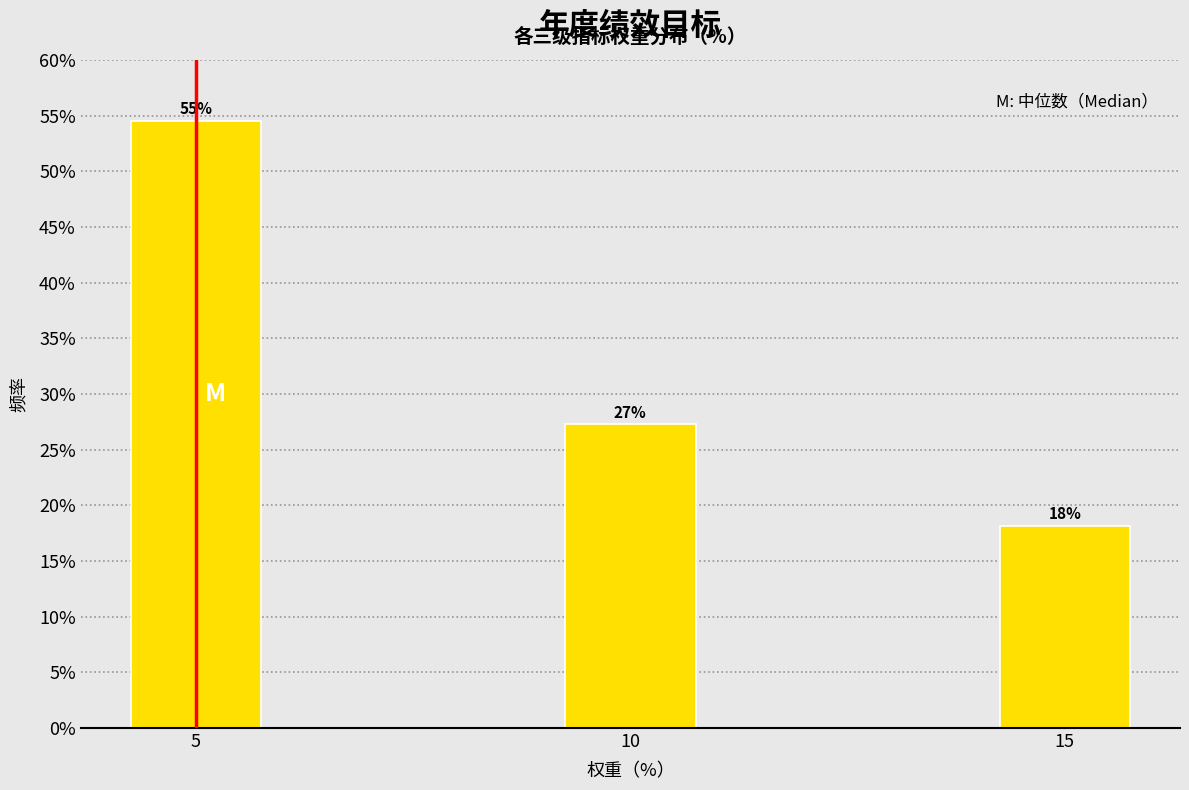

Does the chart contain any negative values?

No